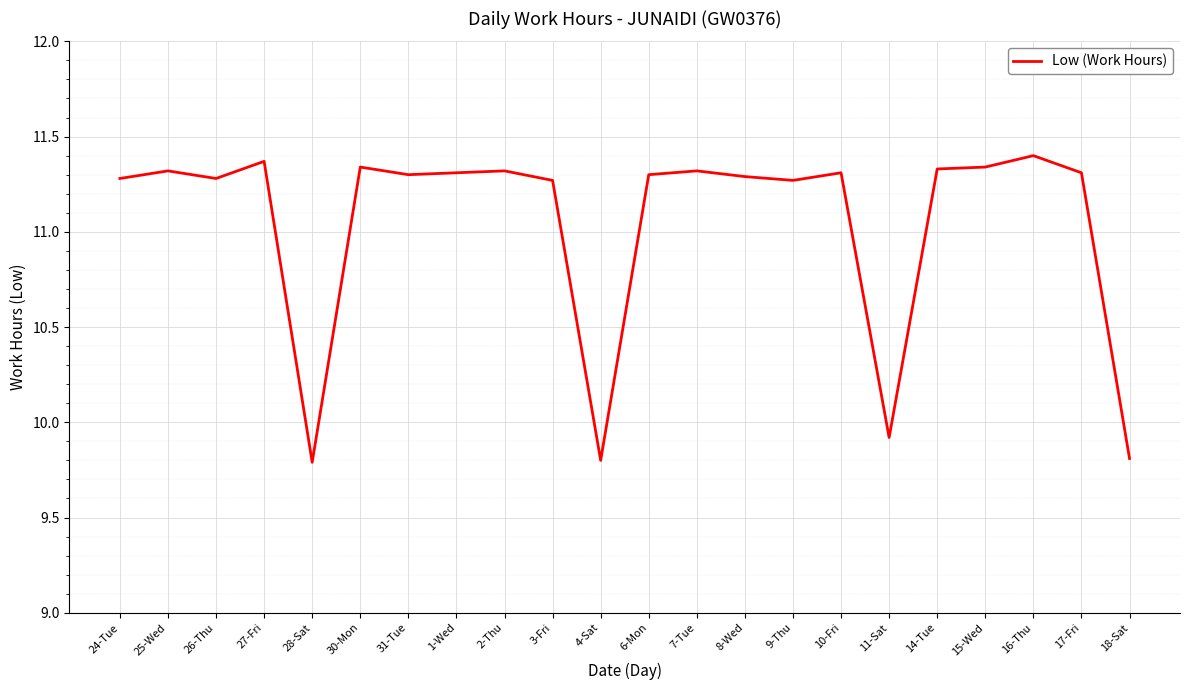

What is the ratio of the value at 9-Thu to the value at 25-Wed?

1.0